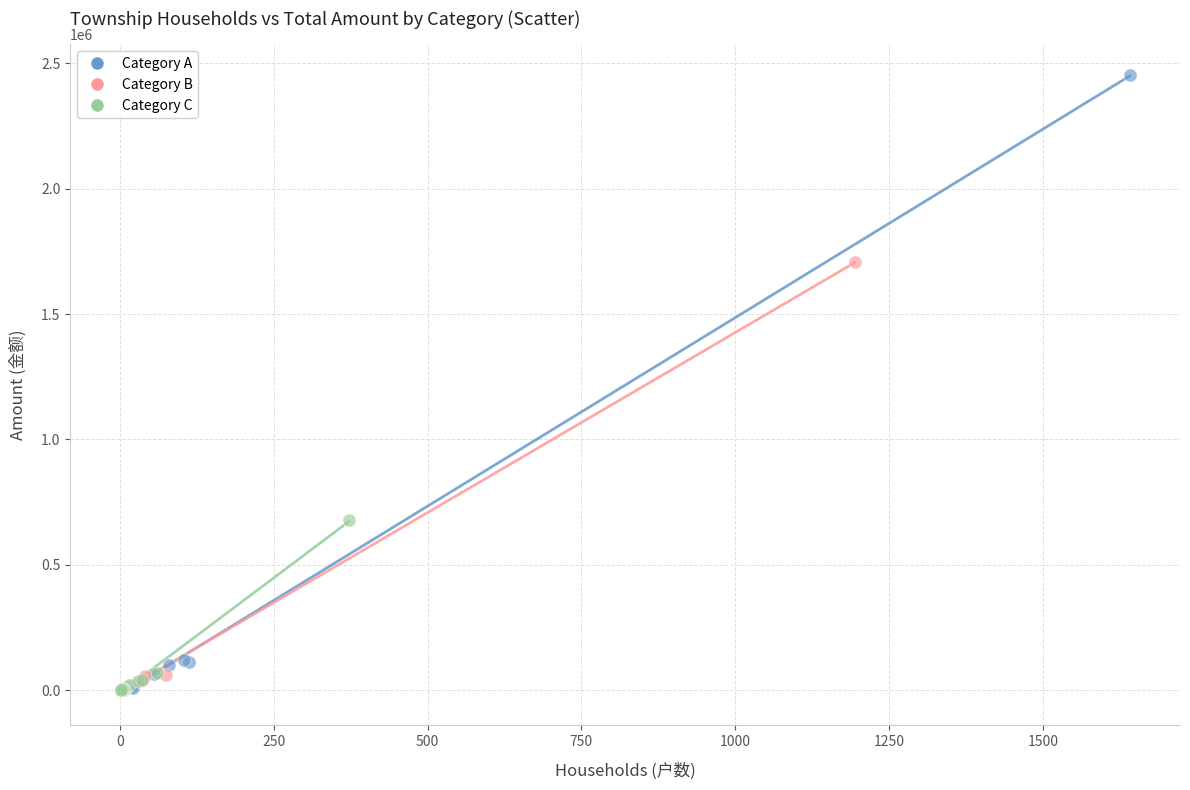

Which series has the widest spread of Y values?

Category A